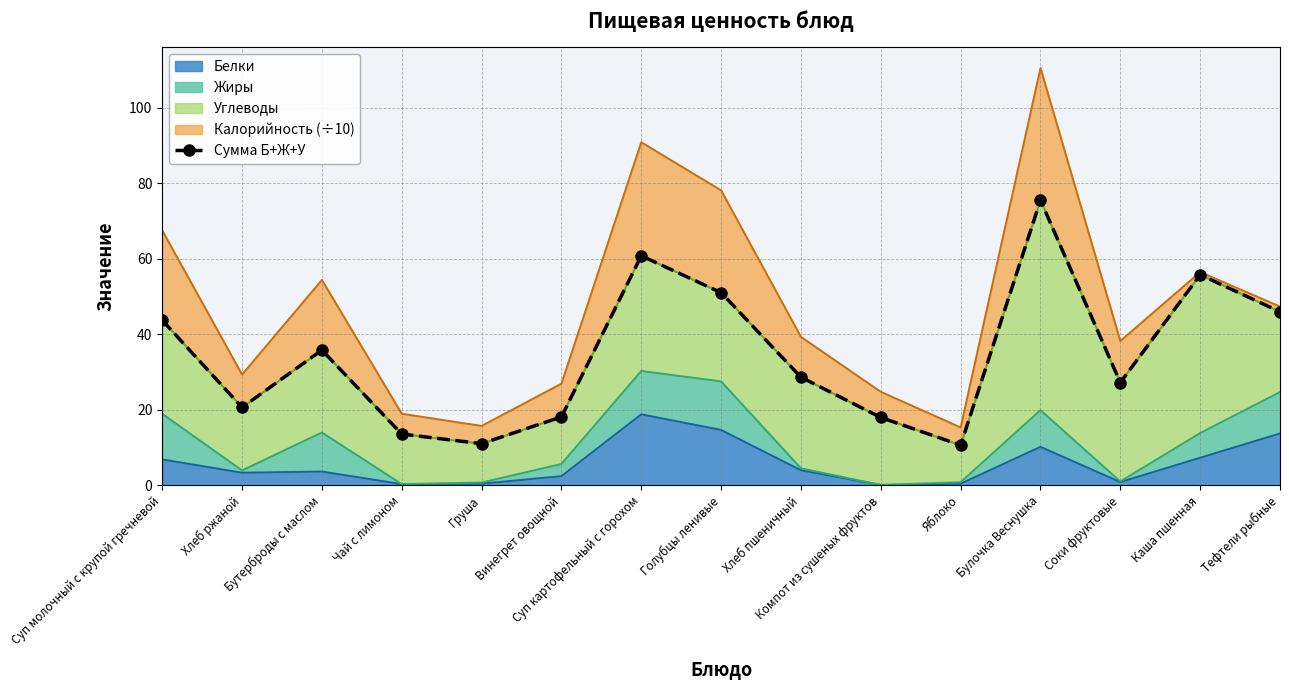

List the labels in order of value, smallest first.

Яблоко, Груша, Чай с лимоном, Компот из сушеных фруктов, Винегрет овощной, Хлеб ржаной, Соки фруктовые, Хлеб пшеничный, Бутерброды с маслом, Суп молочный с крупой гречневой, Тефтели рыбные, Голубцы ленивые, Каша пшенная, Суп картофельный с горохом, Булочка Веснушка